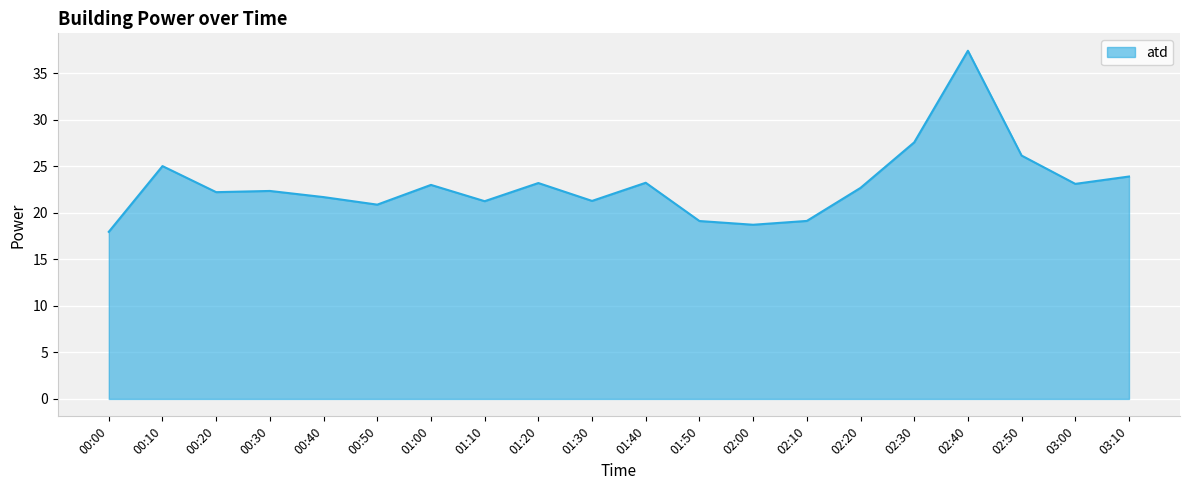

The value at 01:30 is 21.3. True or false?

True